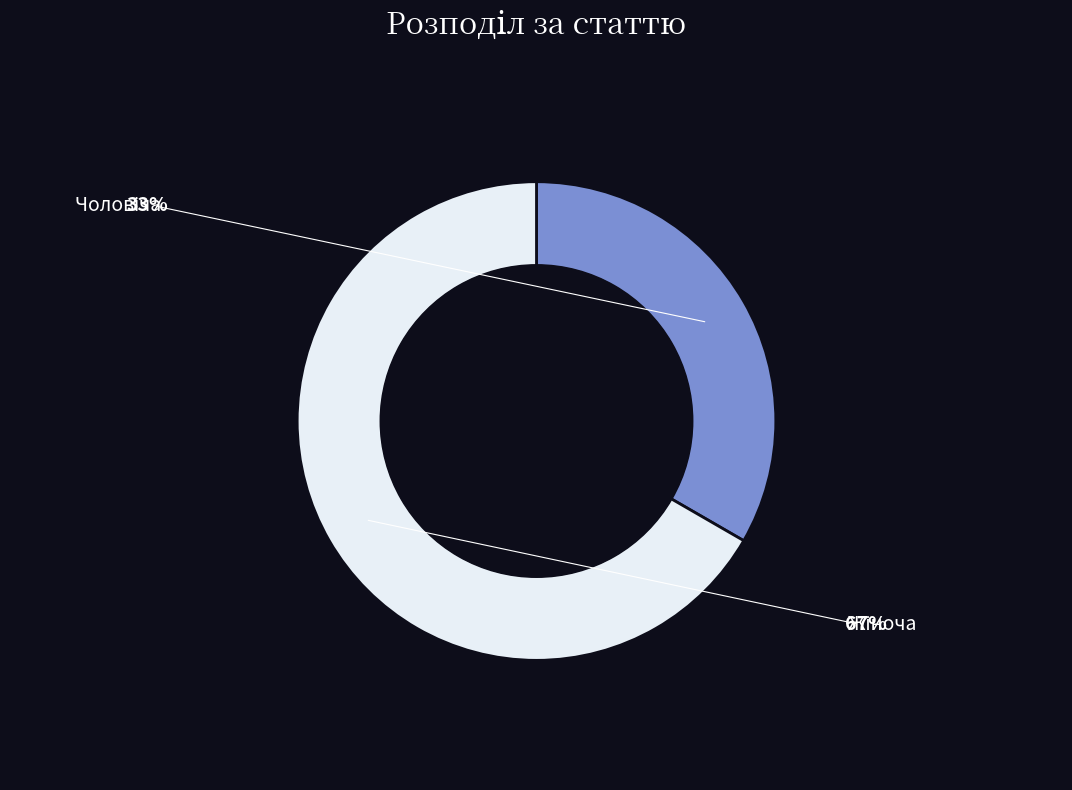

Is there a majority slice in this chart?

Yes